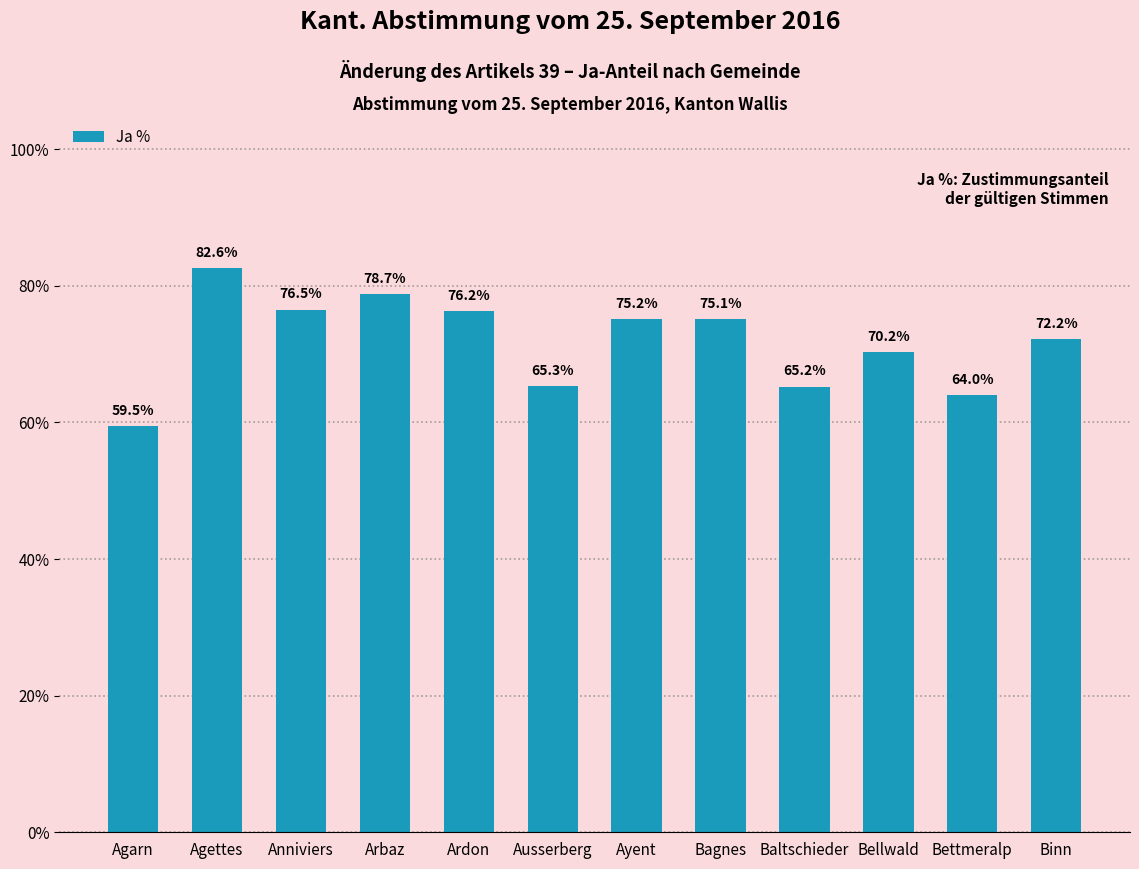

What is the label of the 3rd bar from the left?

Anniviers